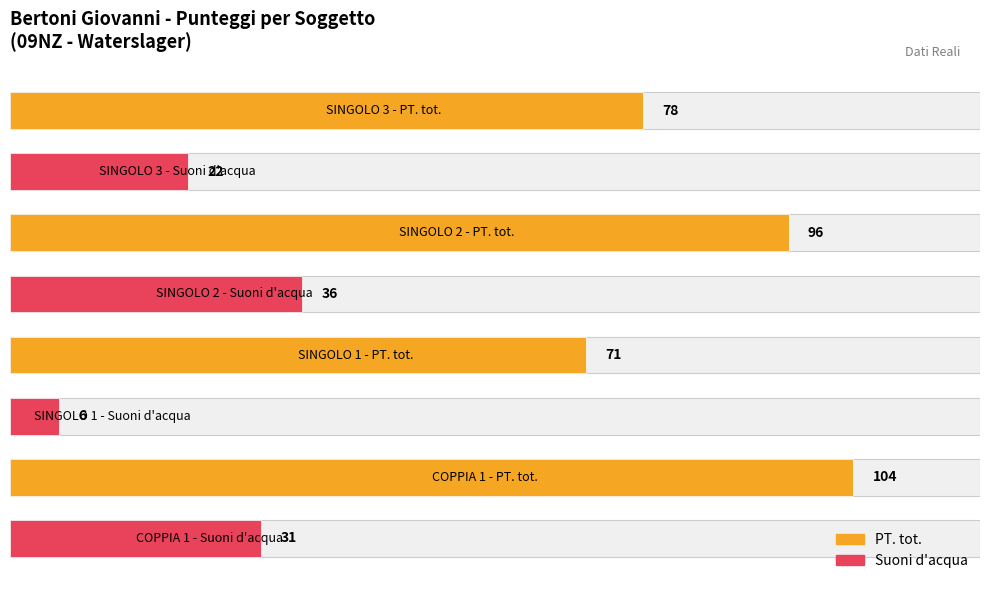

Which series has the widest spread of values?

PT. tot.